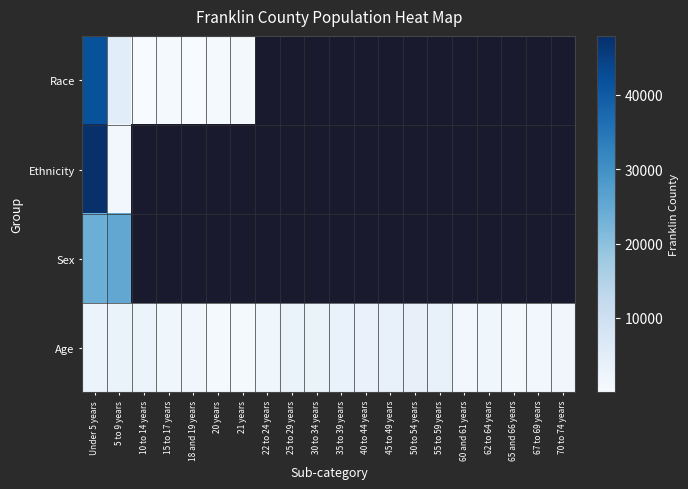

What is the highest value of the Sex series?

25409.0